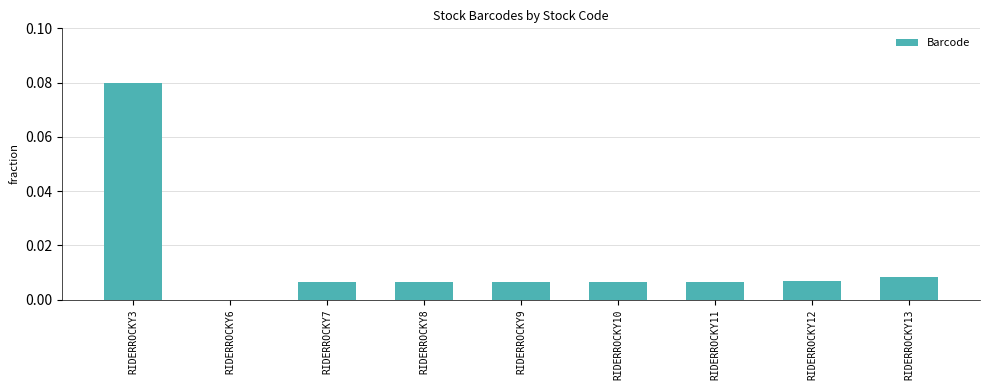

How many positive values are there?

8